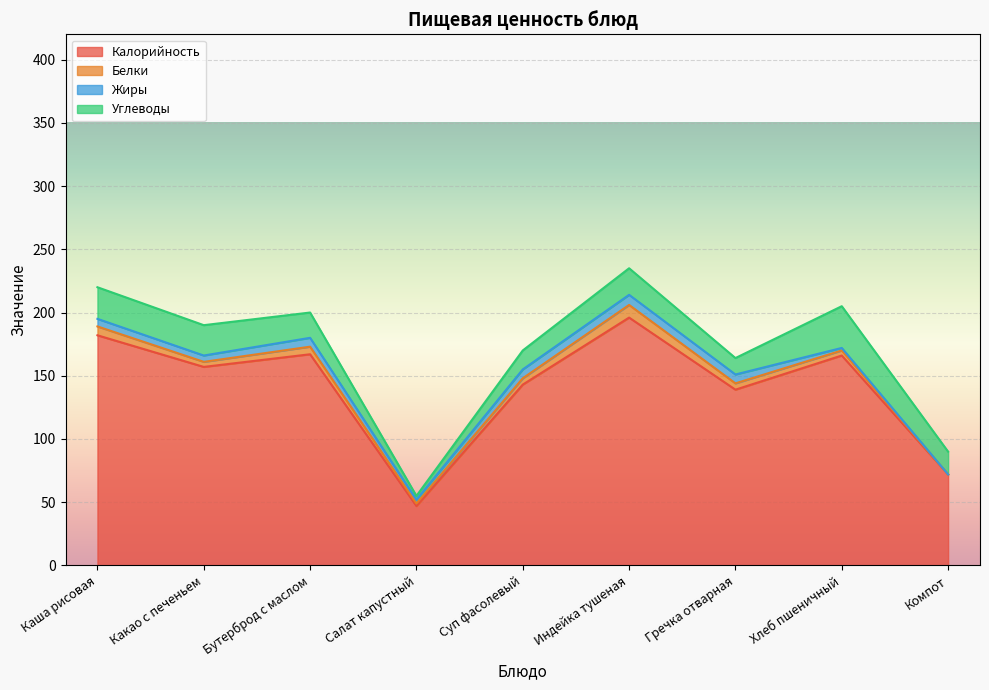

What is the difference between the second highest and second lowest values in the Углеводы series?

12